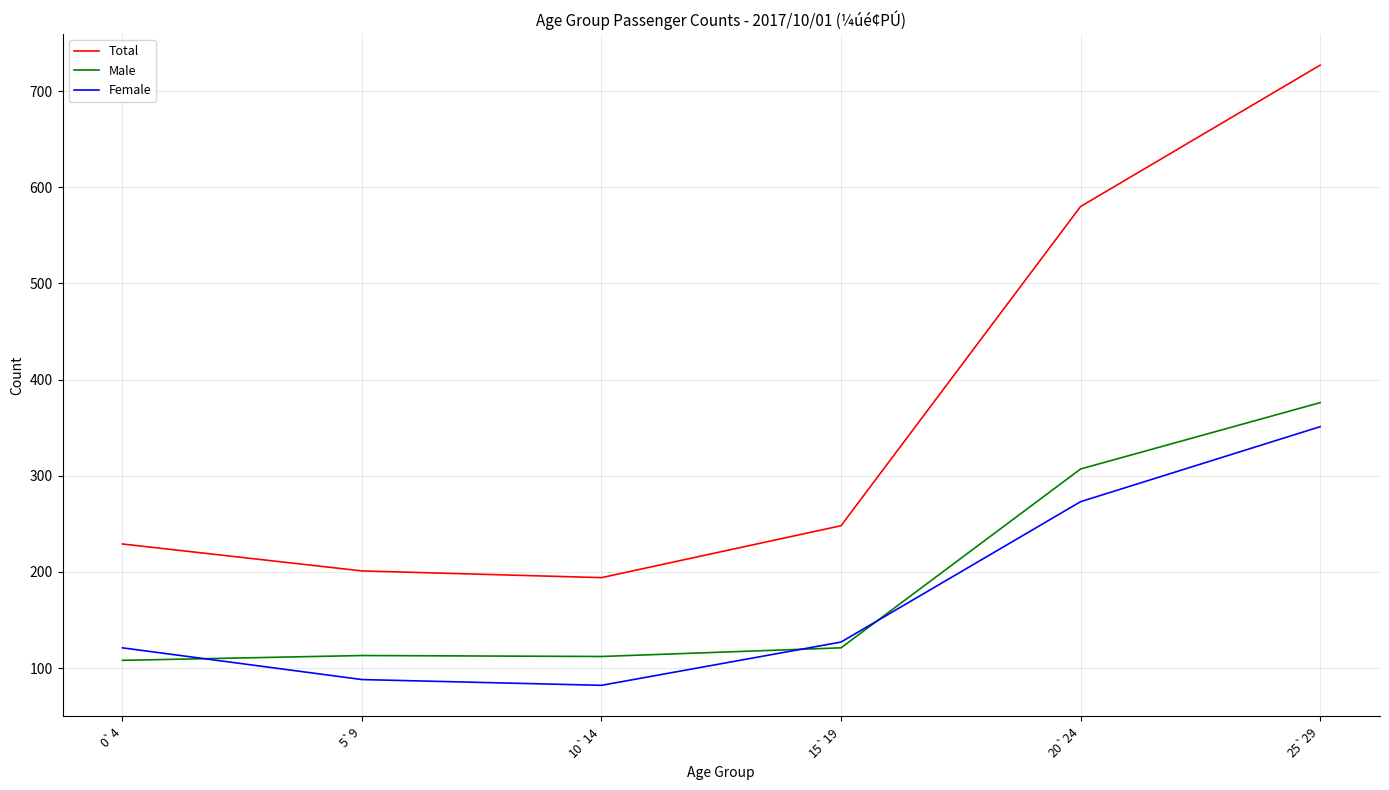

True or false: Total and Female intersect in this chart.

False